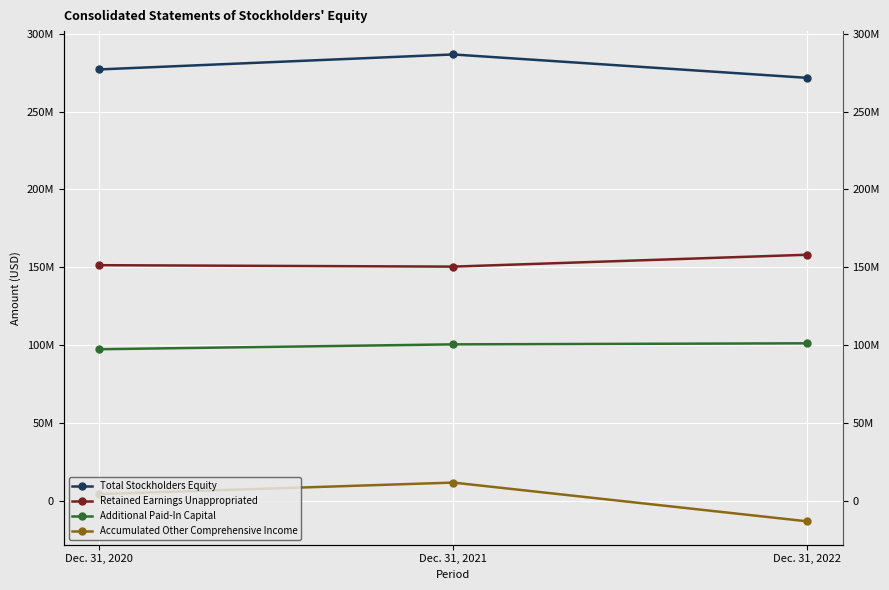

Reading right to left, transcribe all the data shown in this chart.

Total Stockholders Equity: Dec. 31, 2022=271618205	Dec. 31, 2021=286639217	Dec. 31, 2020=277024273
Retained Earnings Unappropriated: Dec. 31, 2022=158089535	Dec. 31, 2021=150463638	Dec. 31, 2020=151388356
Additional Paid-In Capital: Dec. 31, 2022=101237059	Dec. 31, 2021=100569159	Dec. 31, 2020=97435316
Accumulated Other Comprehensive Income: Dec. 31, 2022=-13027289	Dec. 31, 2021=11858829	Dec. 31, 2020=4453247